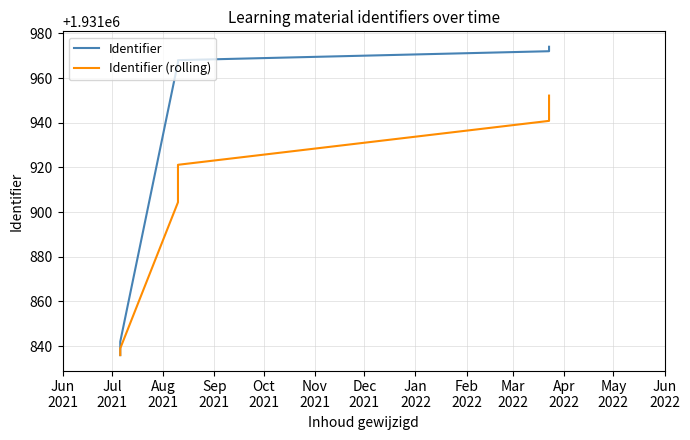

True or false: Identifier (rolling) and Identifier intersect in this chart.

False